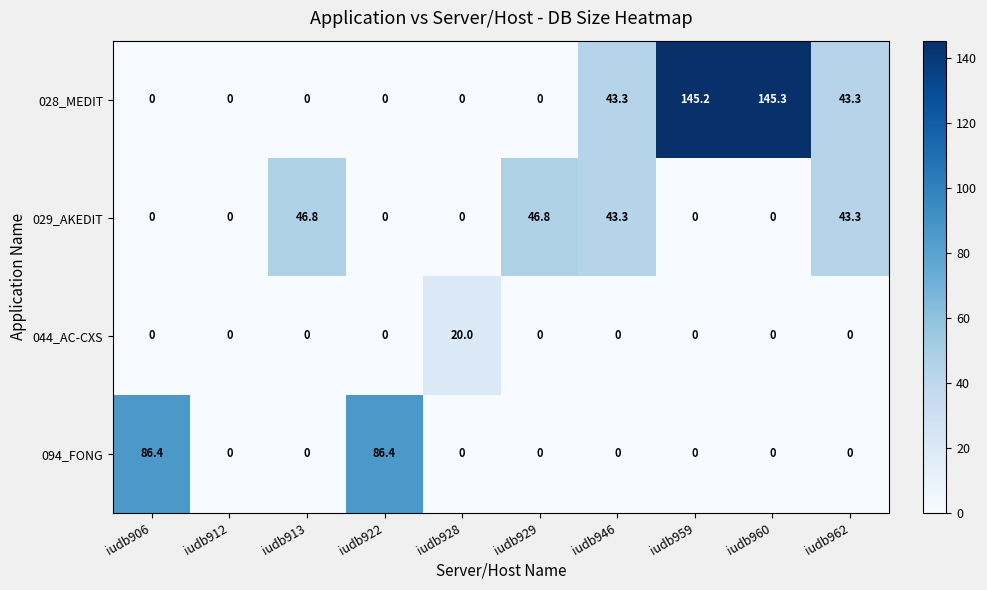

At which category is the sum across all series the highest?

iudb960